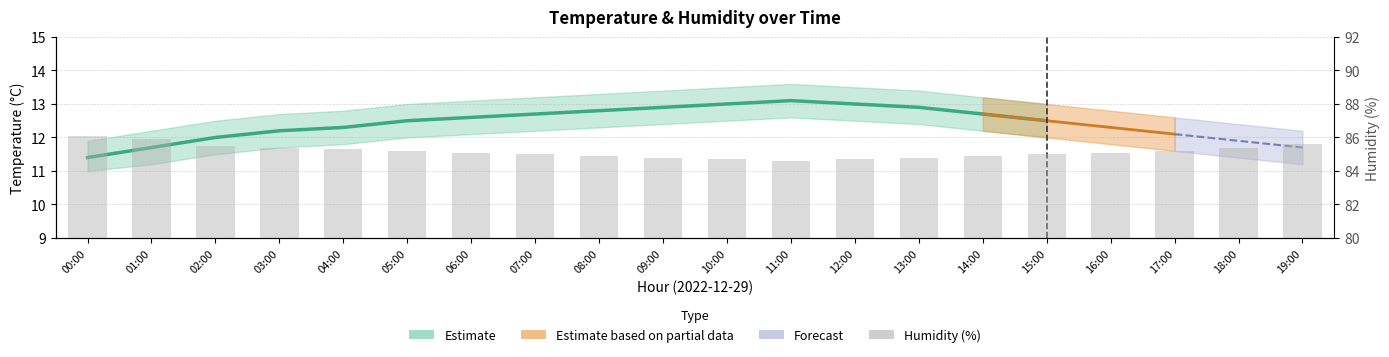

Read the value at 19:00.

85.6